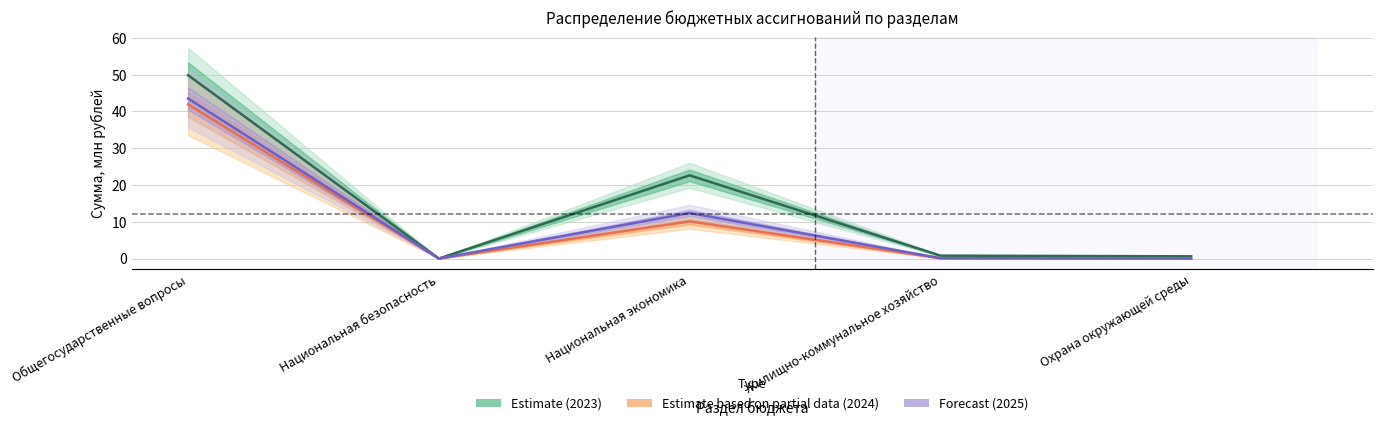

How many categories are shown in the chart?

5